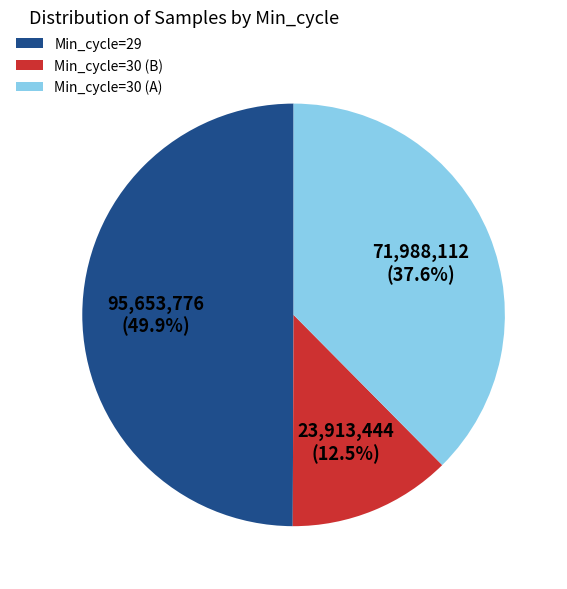

Which has a higher value, Min_cycle=30 (A) or Min_cycle=29?

Min_cycle=29